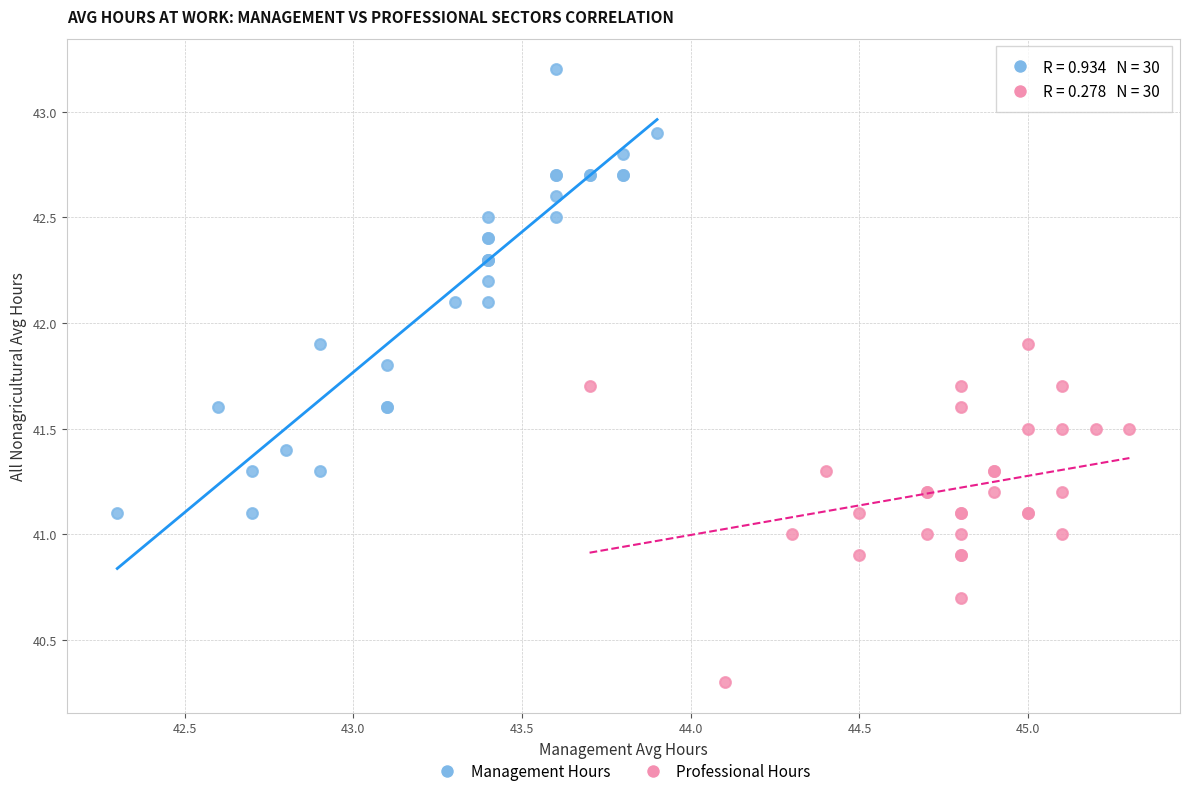

Which series has the widest spread of Y values?

Management Hours